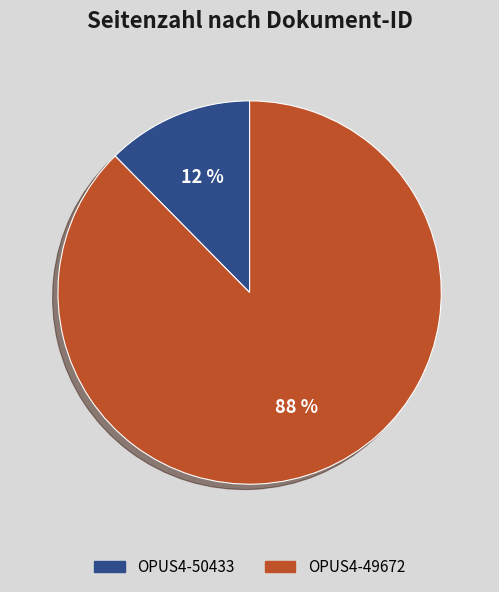

What percentage is the OPUS4-50433 slice, to the nearest percent?

12%